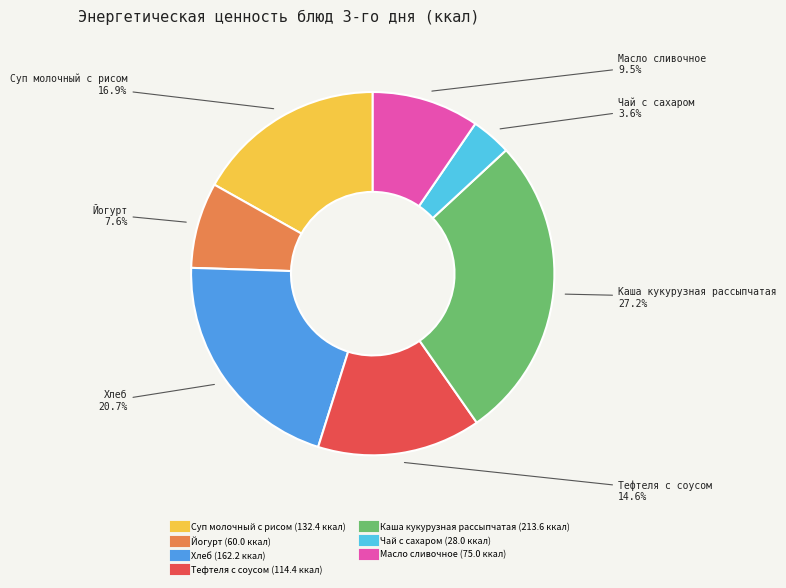

What is the largest slice in the pie chart?

Каша кукурузная рассыпчатая